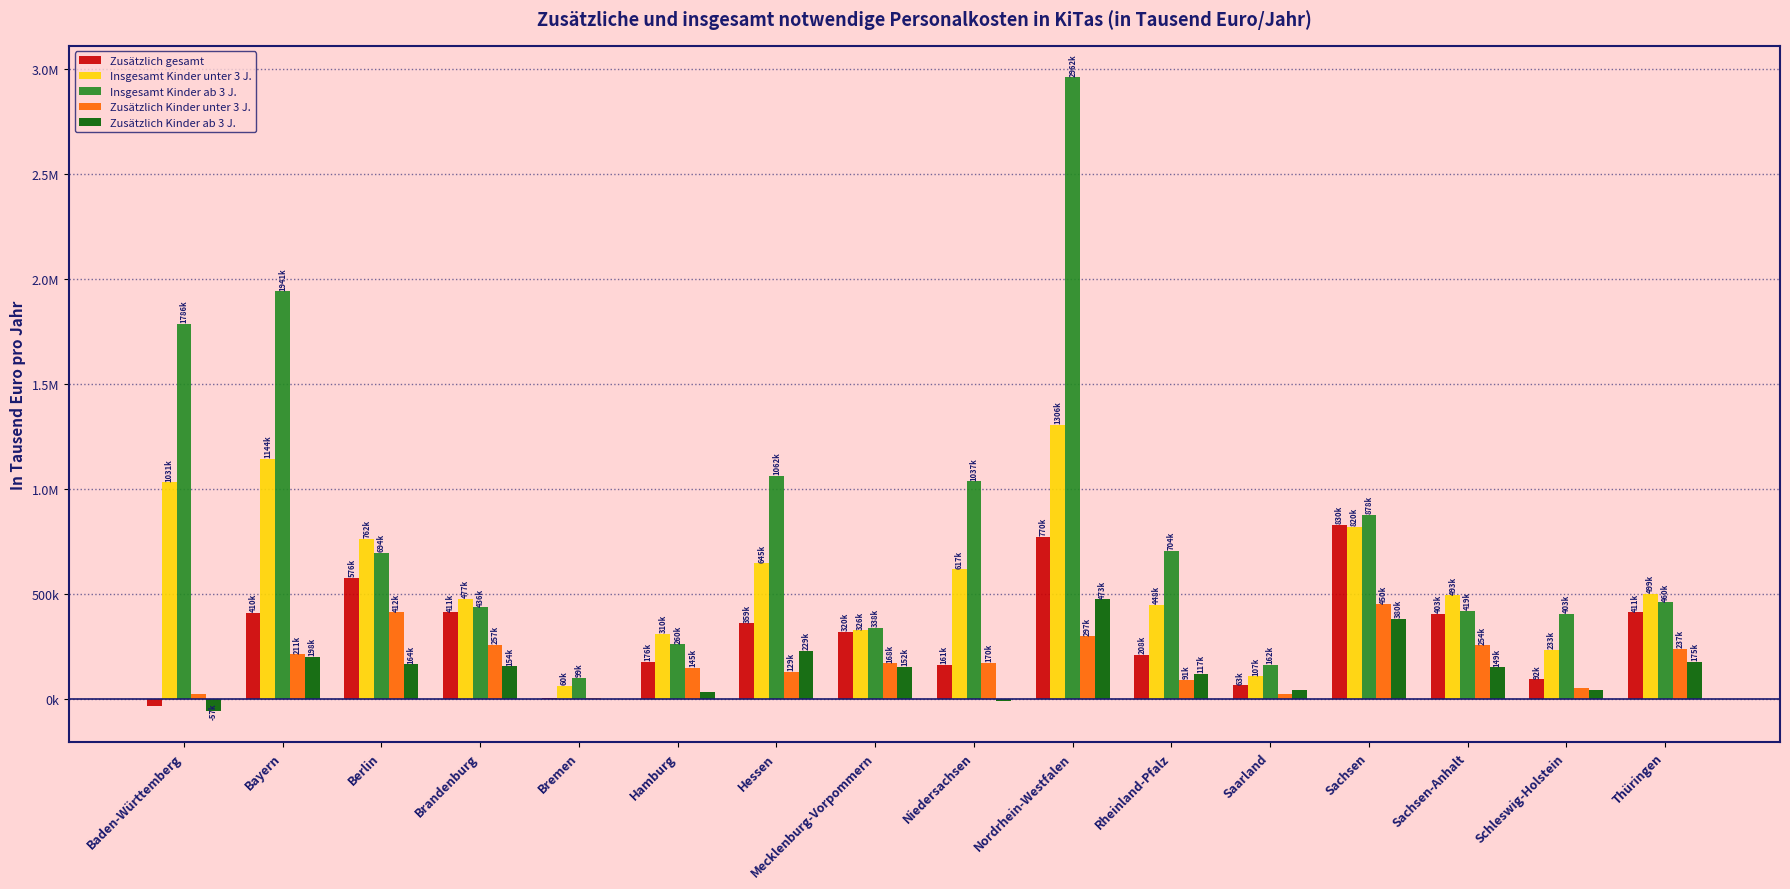

List the labels in order of Insgesamt Kinder ab 3 J. value, smallest first.

Bremen, Saarland, Hamburg, Mecklenburg-Vorpommern, Schleswig-Holstein, Sachsen-Anhalt, Brandenburg, Thüringen, Berlin, Rheinland-Pfalz, Sachsen, Niedersachsen, Hessen, Baden-Württemberg, Bayern, Nordrhein-Westfalen